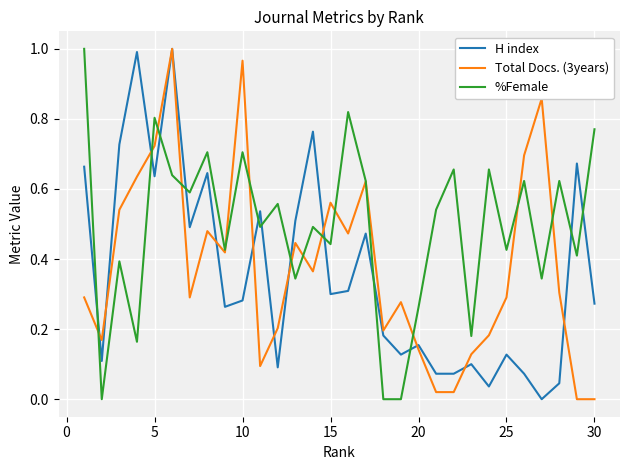

Which series has the largest total across all categories?

%Female